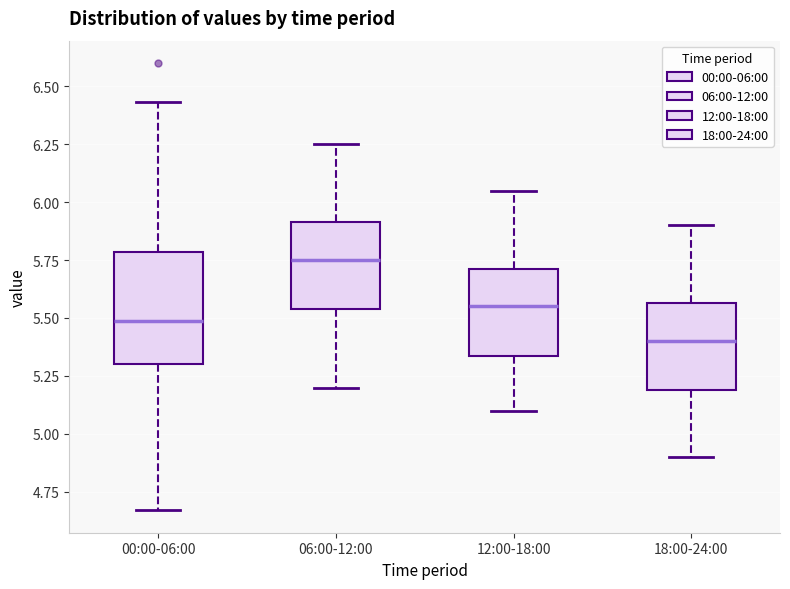

Reading left to right, read every box against the y-axis: the position of its median line, the range the box covers, and the ends of its whiskers. The values are not printed on the chart, so give them approximately, as read against the axis.

00:00-06:00: median 5.50, box 5.30 to 5.80, whiskers 4.65 to 6.45
06:00-12:00: median 5.75, box 5.55 to 5.90, whiskers 5.20 to 6.25
12:00-18:00: median 5.55, box 5.35 to 5.70, whiskers 5.10 to 6.05
18:00-24:00: median 5.40, box 5.20 to 5.55, whiskers 4.90 to 5.90